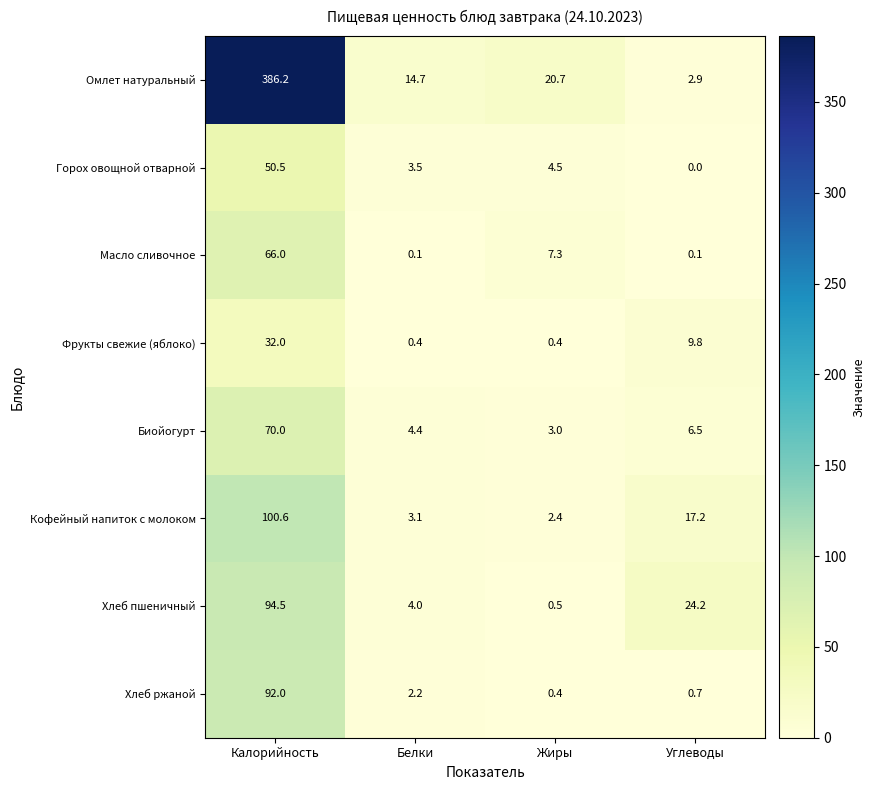

Where is Хлеб пшеничный nearest to the value 47?

Углеводы